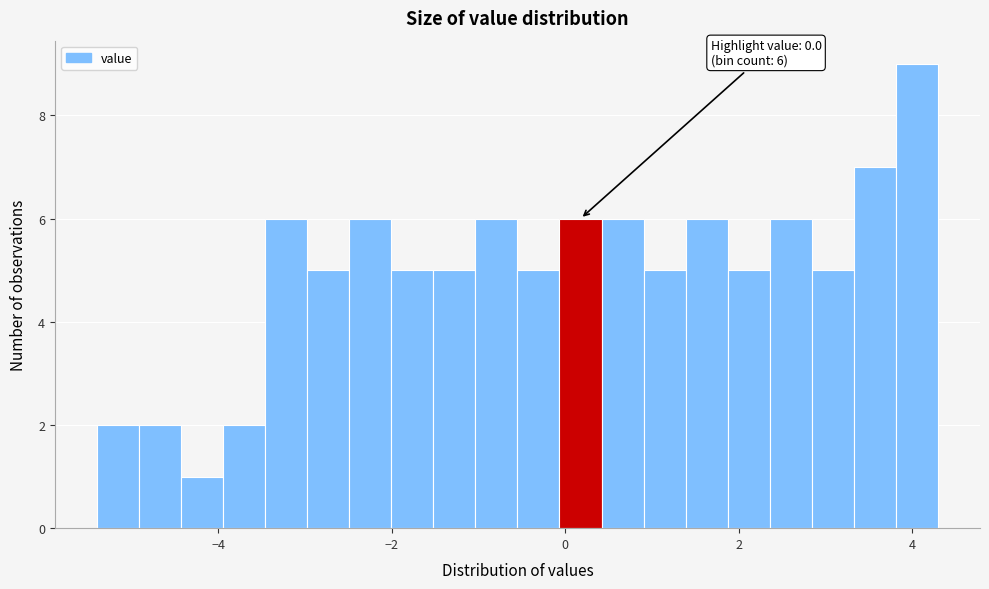

Read against the x-axis, roughly where is the centre of the tallest bar?

4.0